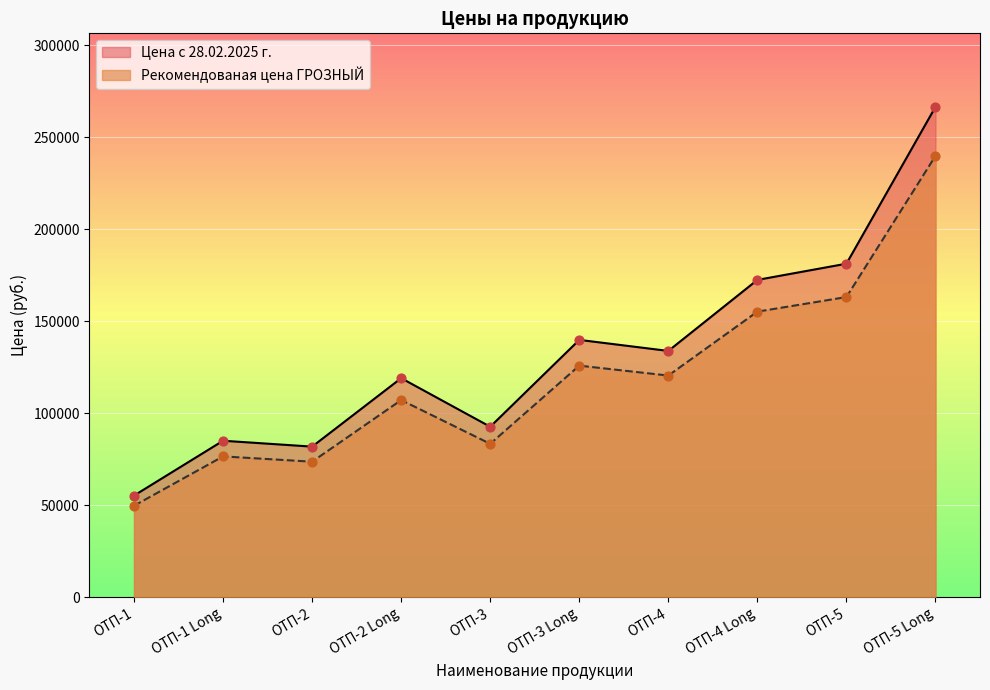

What are all the series names shown in the legend?

Цена с 28.02.2025 г., Рекомендованая цена ГРОЗНЫЙ